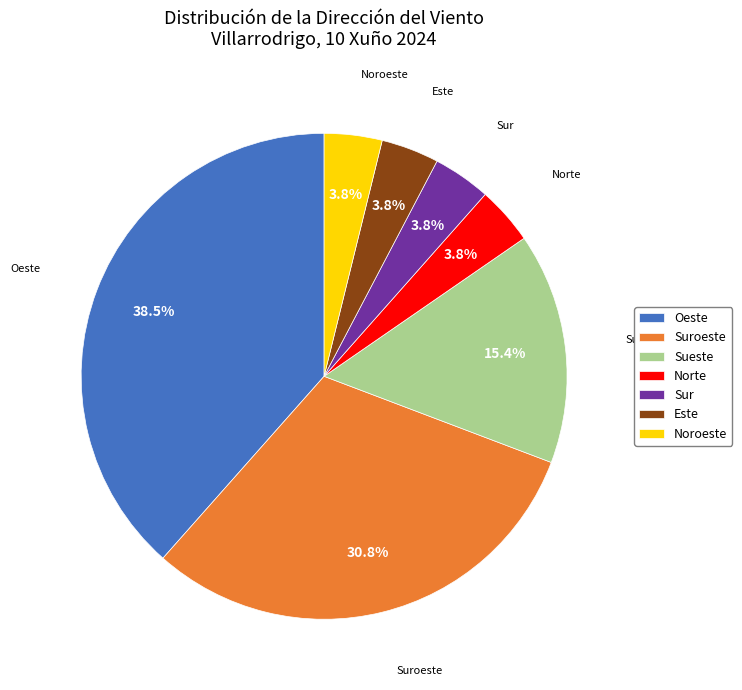

To the nearest percent, what is the average slice percentage?

14%